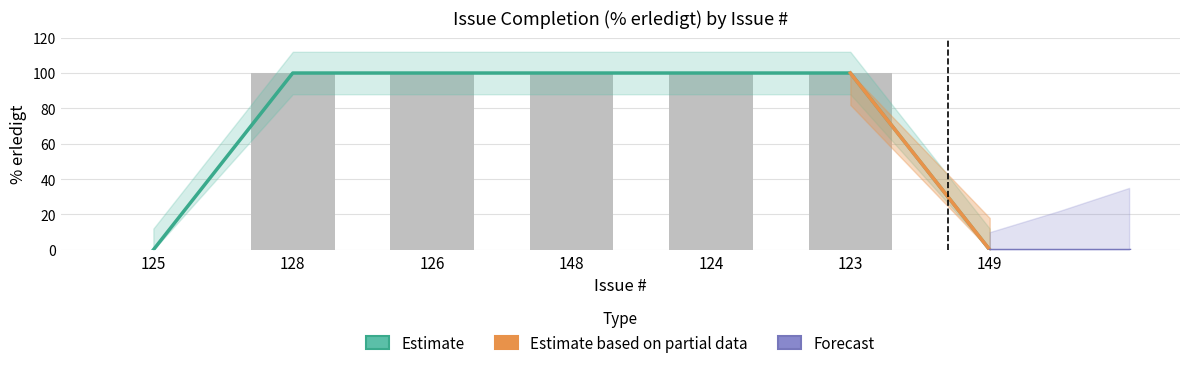

Reading left to right, extract all data points from this chart.

0	100	100	100	100	100	0